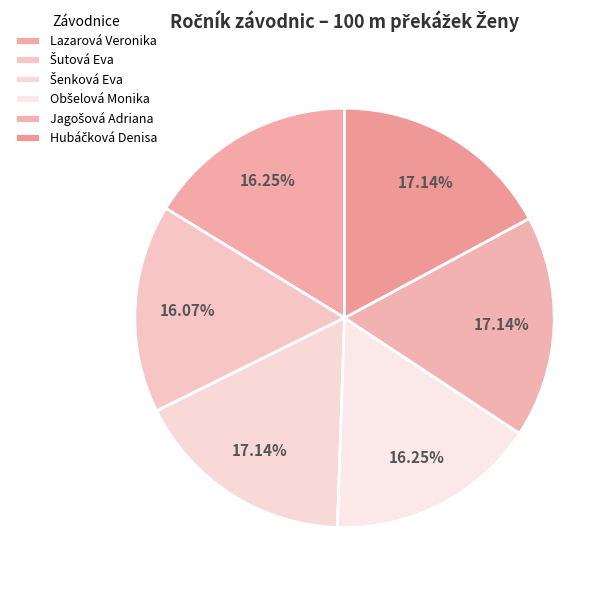

To the nearest percent, what is the difference between the largest and smallest slice percentages?

1%